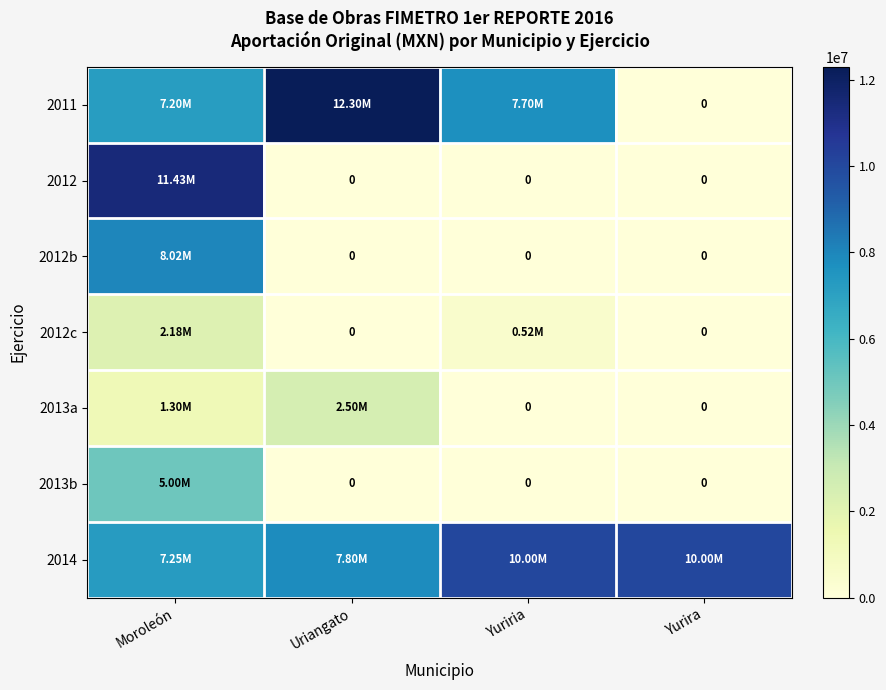

At which category does the chart reach its minimum across all series?

Yurira